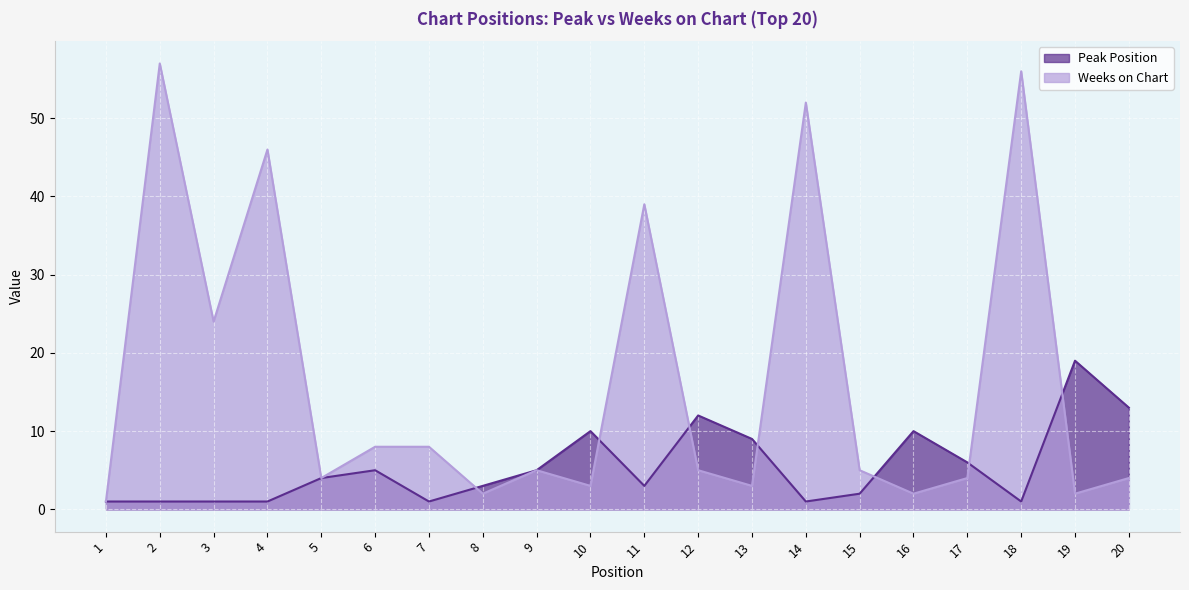

What is the average value of the Peak Position series?

5